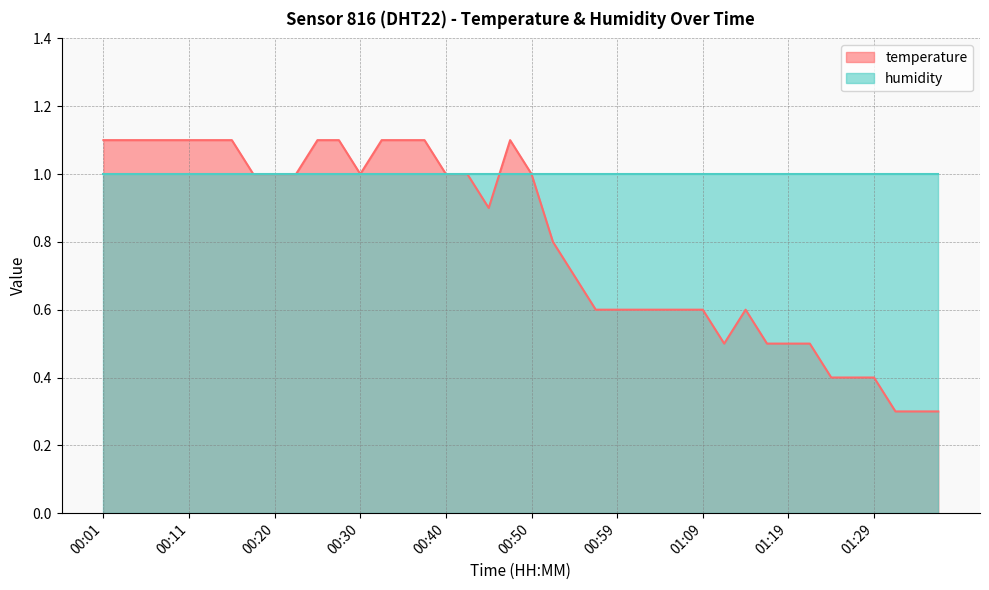

Where is the data nearest to the value 0?

01:31